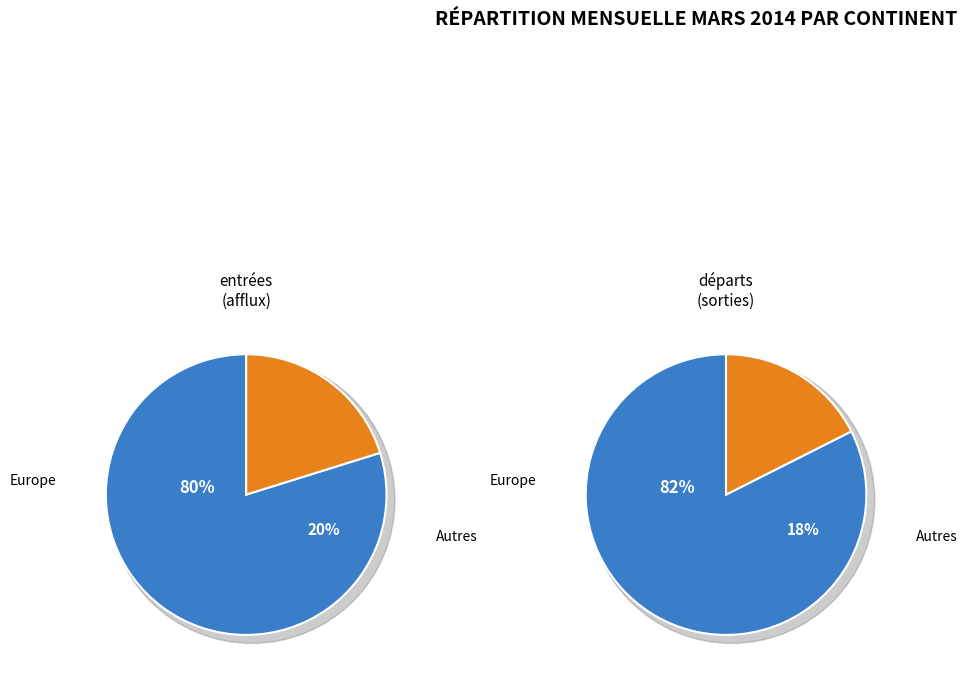

The 0 slice represents 94% of the pie. True or false?

False